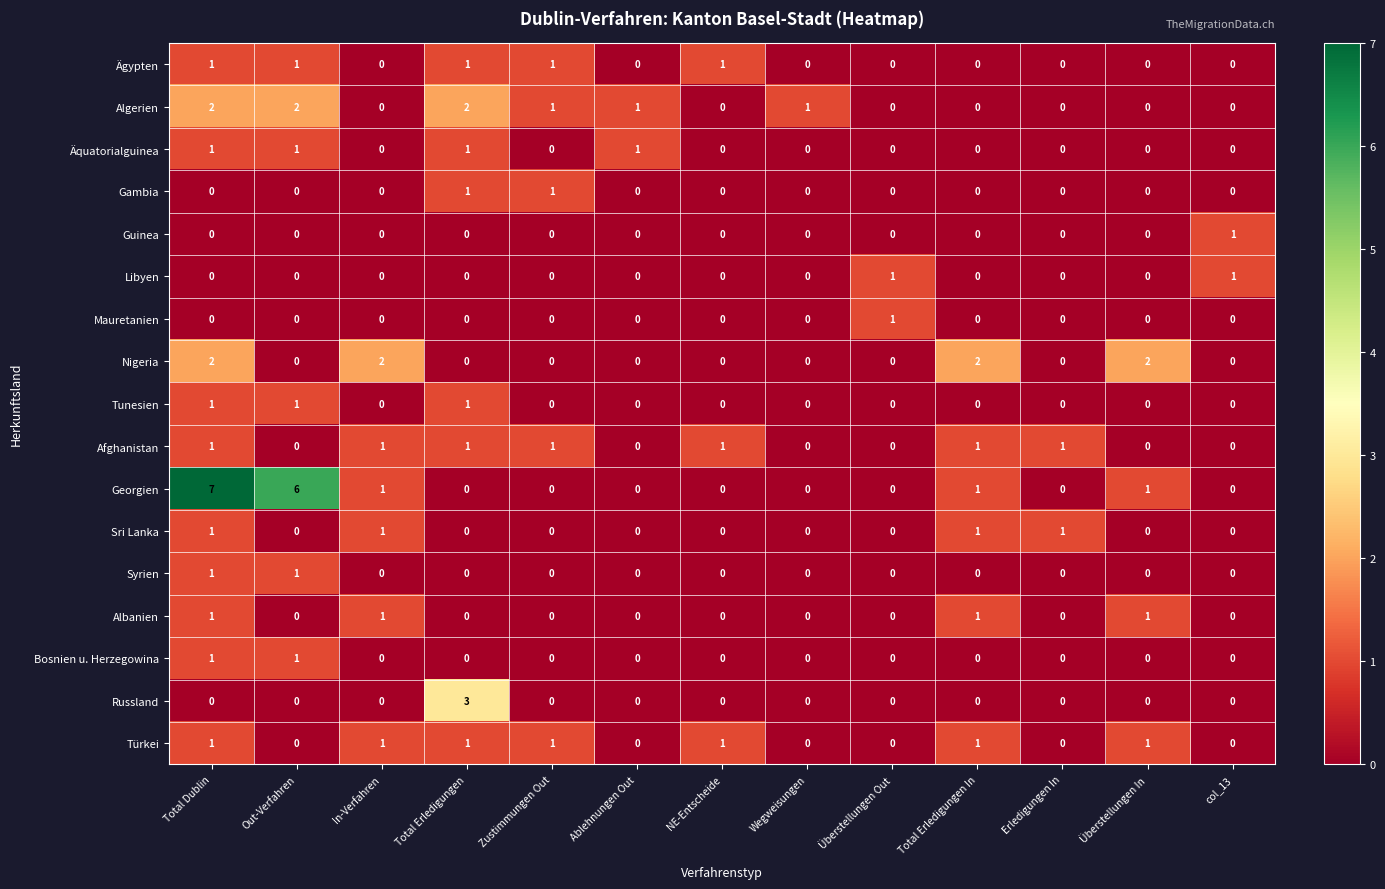

What is the sum of all Russland values?

3